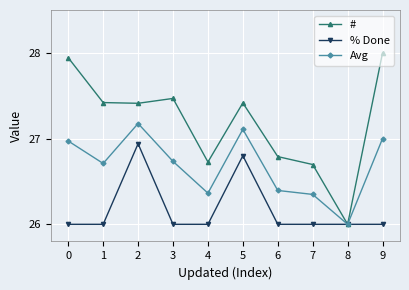

The # series shows 18.7 at 4. True or false?

False